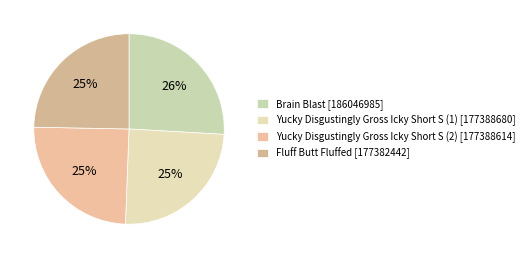

Does any single category account for the majority?

No